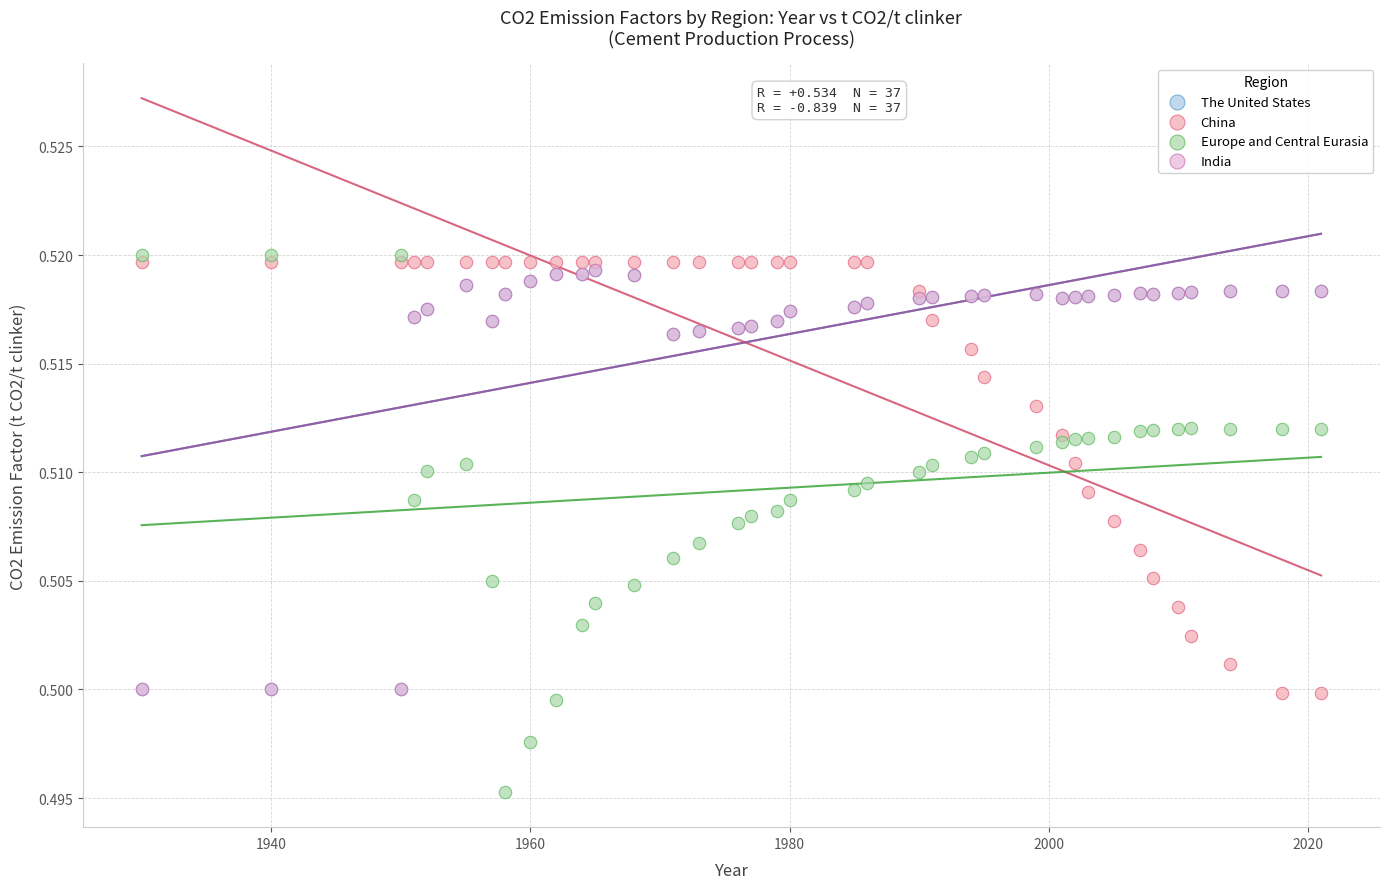

Which series has the largest Y range (max minus min)?

Europe and Central Eurasia